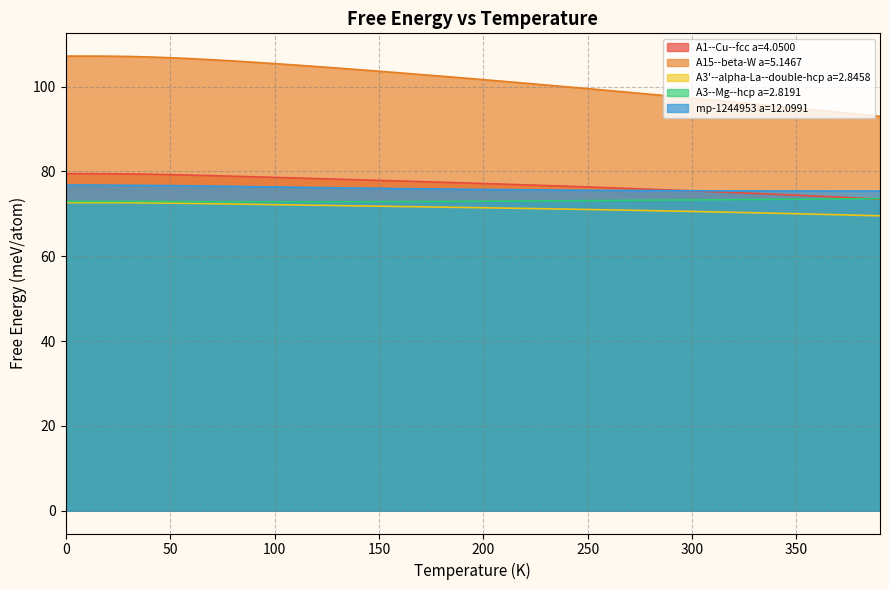

At how many categories does at least one series exceed 104?

15